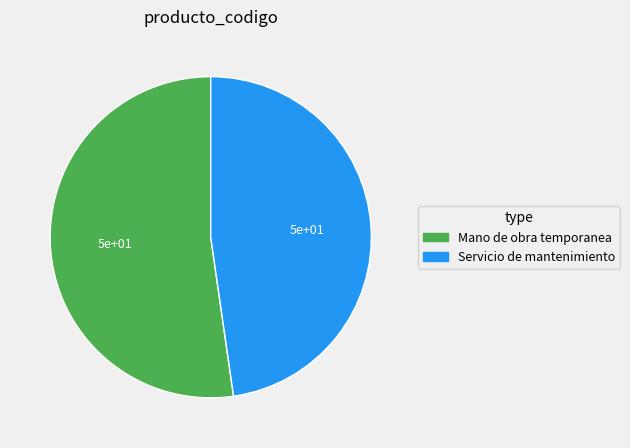

Do Mano de obra temporanea and Servicio de mantenimiento together represent more than half of the pie?

Yes